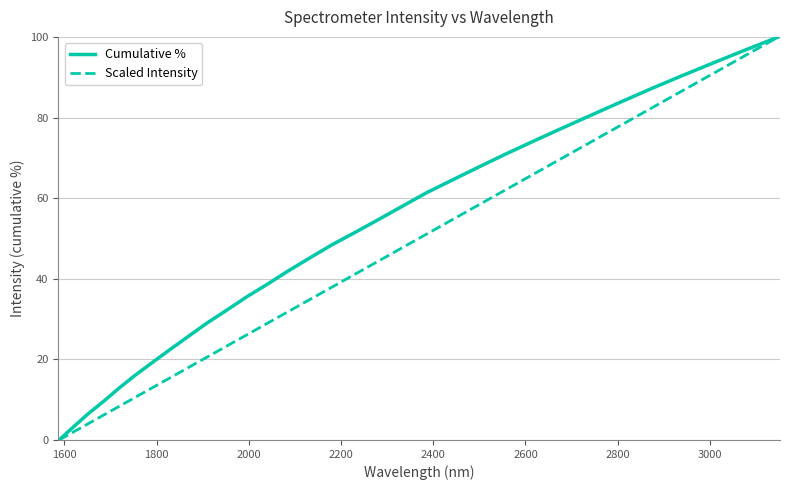

What is the sum of all Cumulative % values?

1600.0